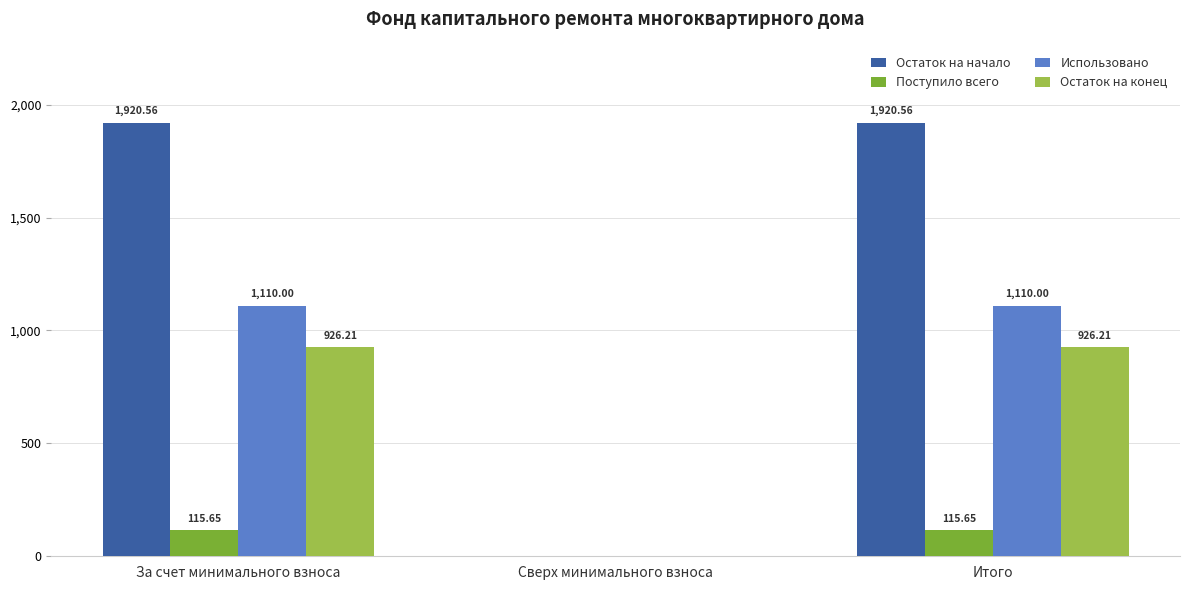

What is the total value across all series at За счет минимального взноса?

4072.4